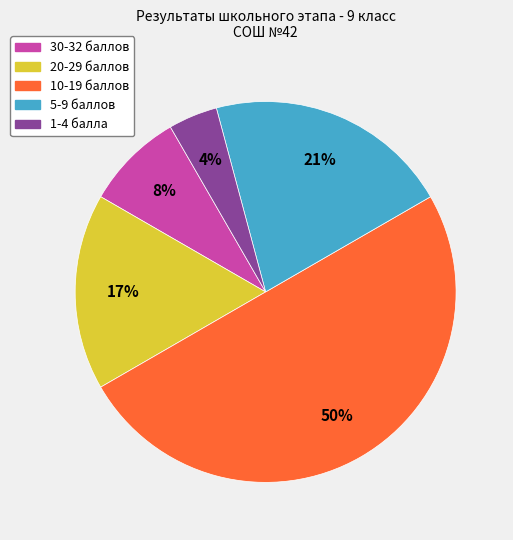

To the nearest percent, what is the average slice percentage?

20%